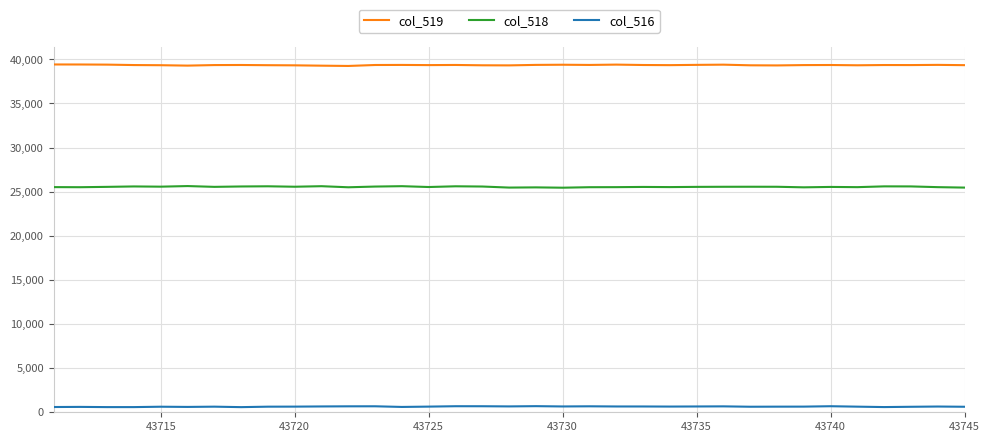

True or false: col_519 and col_516 intersect in this chart.

False